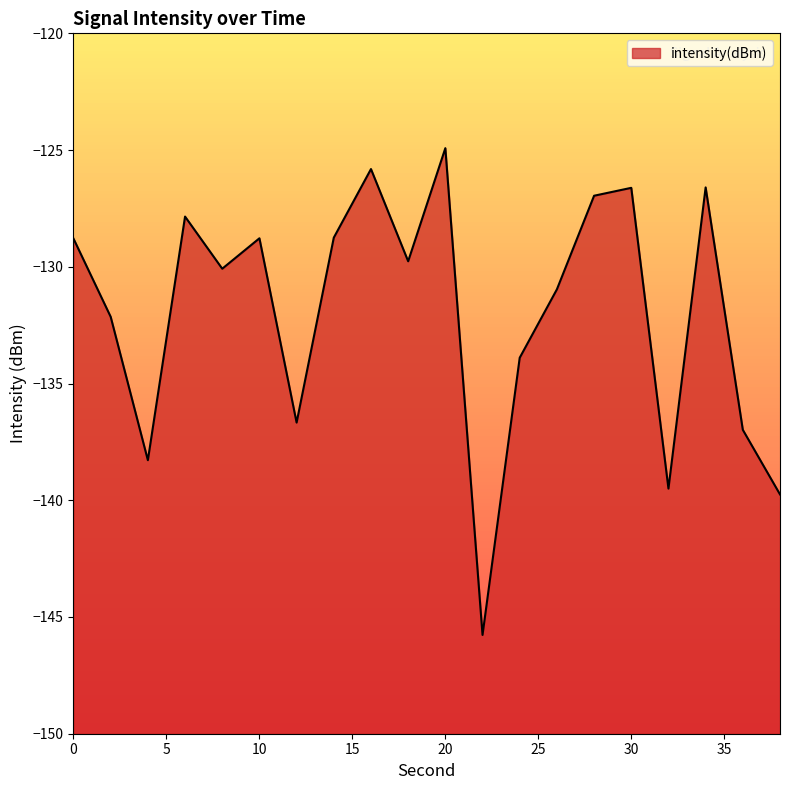

What is the value of the 18th point from the left?

-126.6